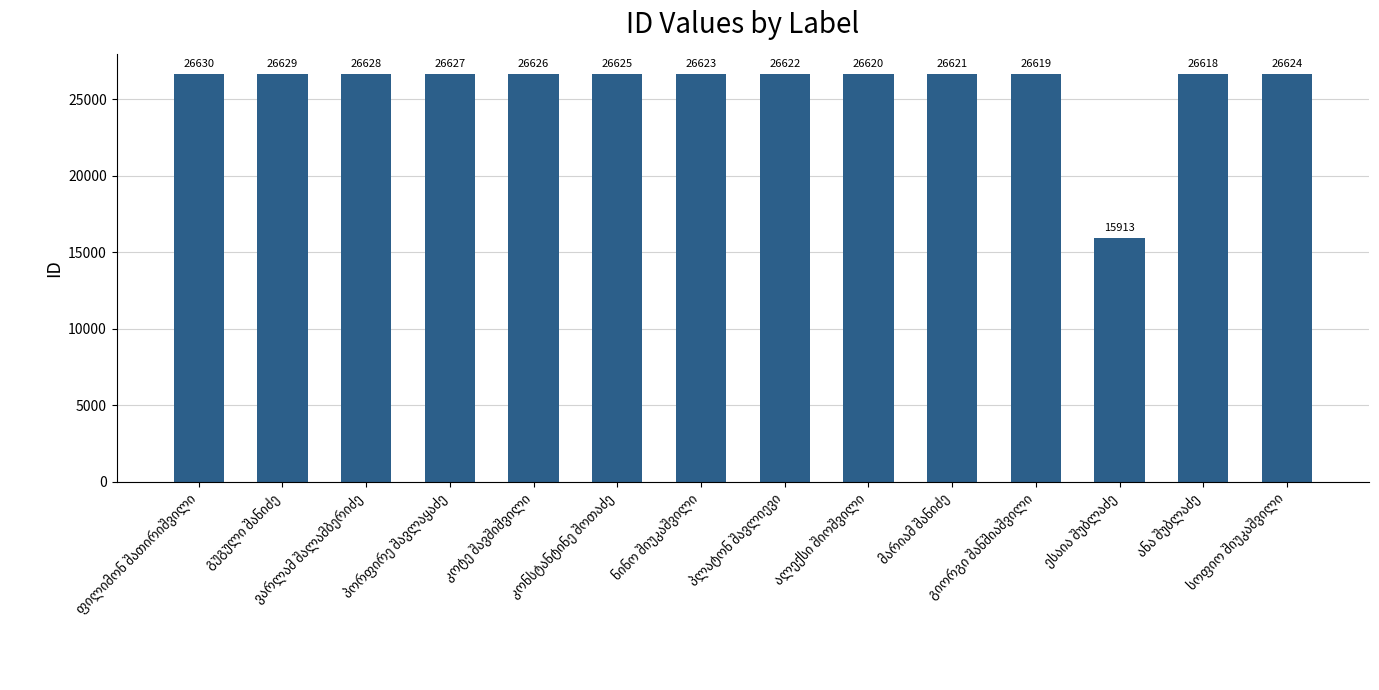

How many series are shown in this chart?

1